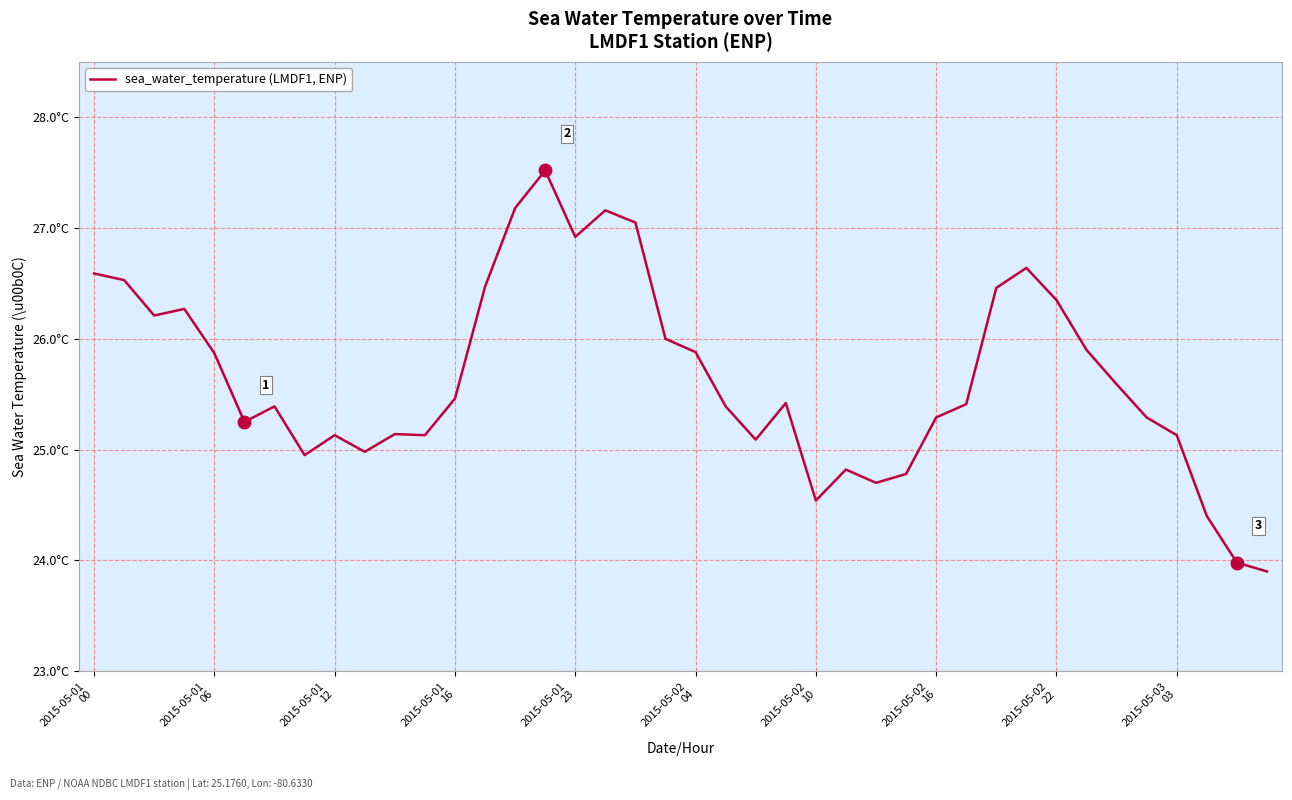

Rank the categories by value from highest to lowest.

15, 14, 17, 18, 16, 31, 2015-05-01
00, 2015-05-01
06, 13, 30, 32, 2015-05-01
16, 2015-05-01
12, 19, 33, 20, 2015-05-01
23, 34, 12, 23, 29, 2015-05-02
10, 21, 28, 35, 2015-05-02
04, 10, 2015-05-02
22, 11, 36, 22, 2015-05-03
03, 2015-05-02
16, 25, 27, 26, 24, 37, 38, 39